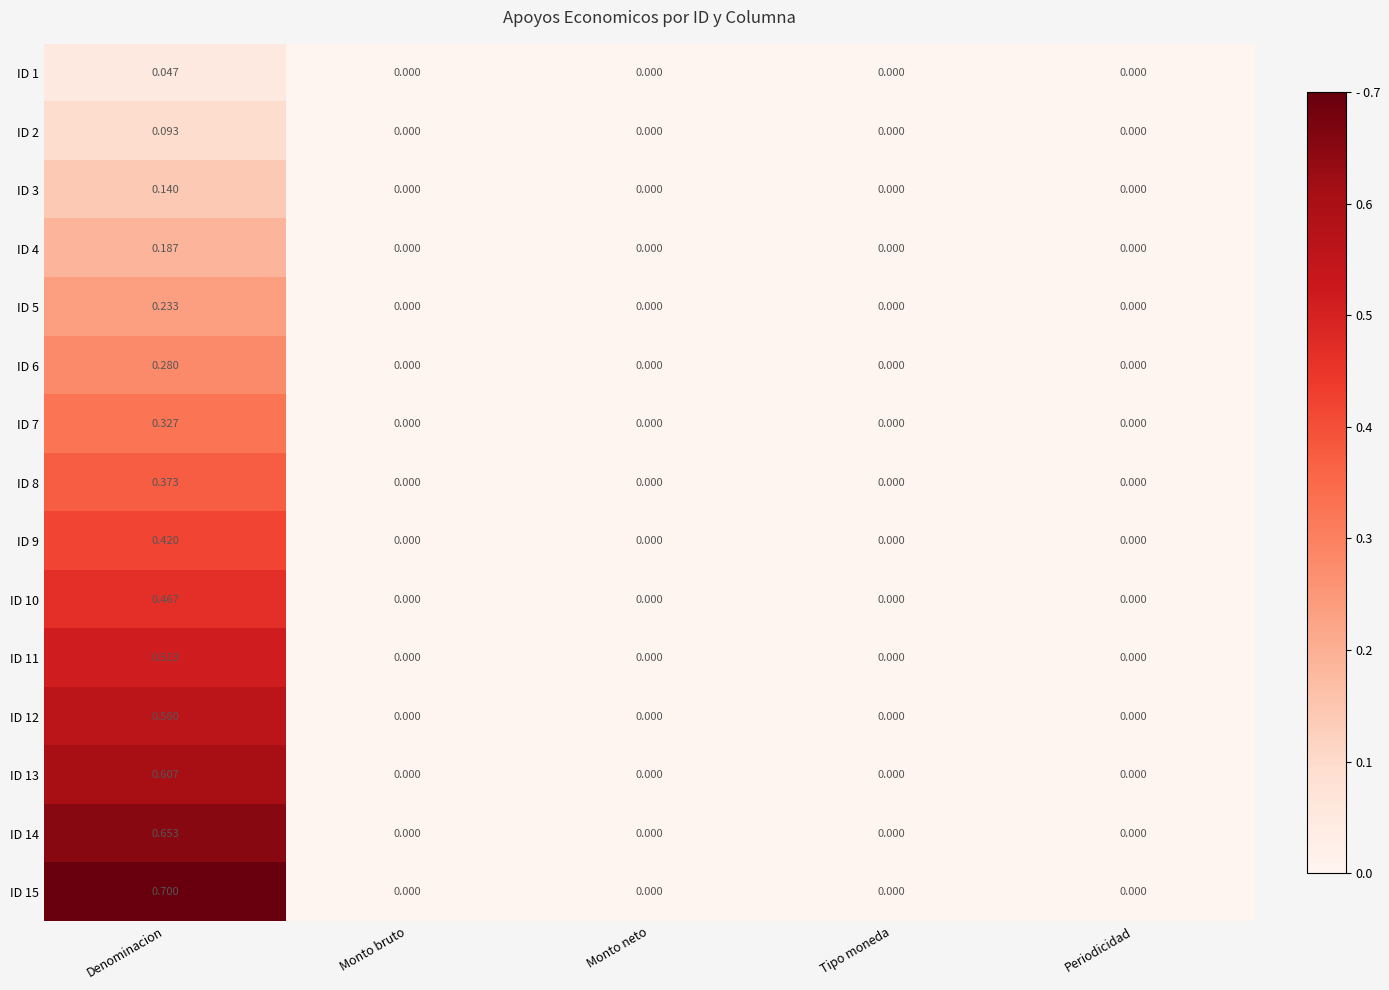

At which label does ID 12 reach its peak?

Denominacion